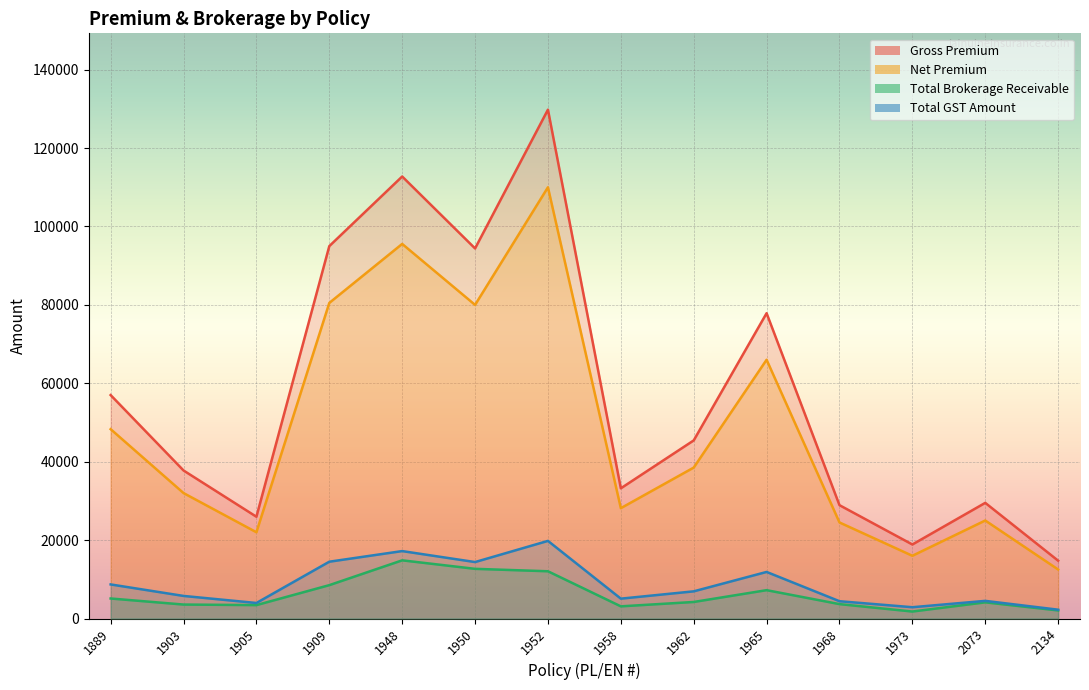

What is the difference between the maximum and minimum values in the Total GST Amount series?

17549.8